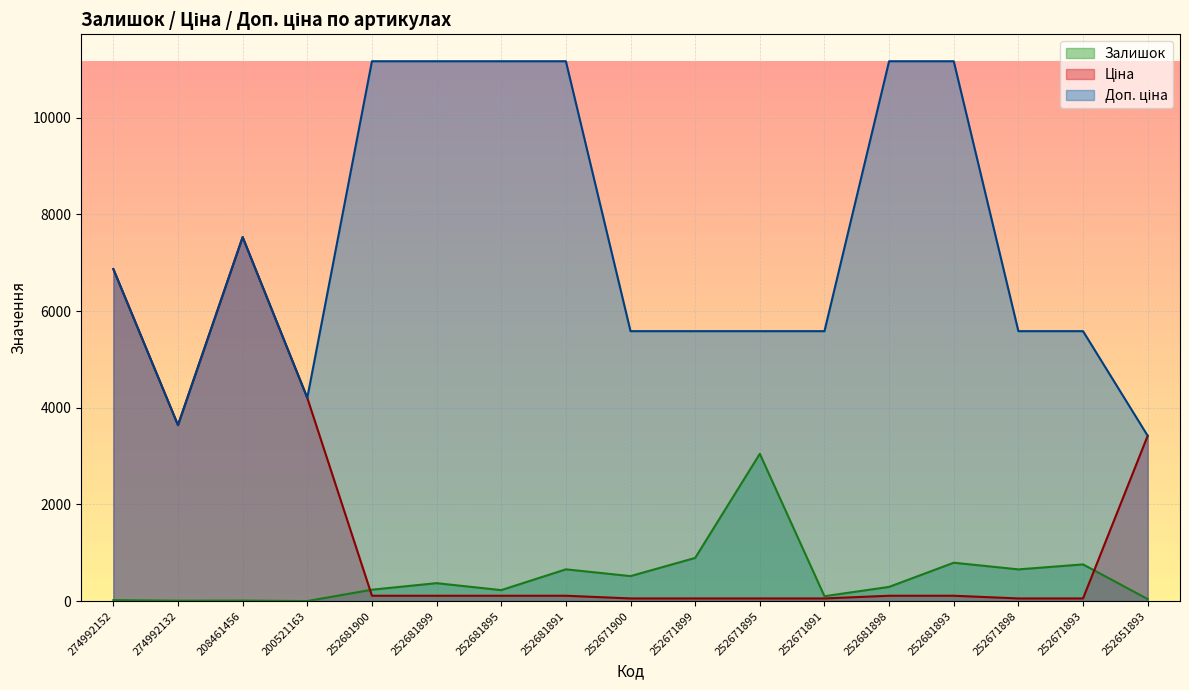

The value of Доп. ціна at 274992132 is 2290.2. True or false?

False